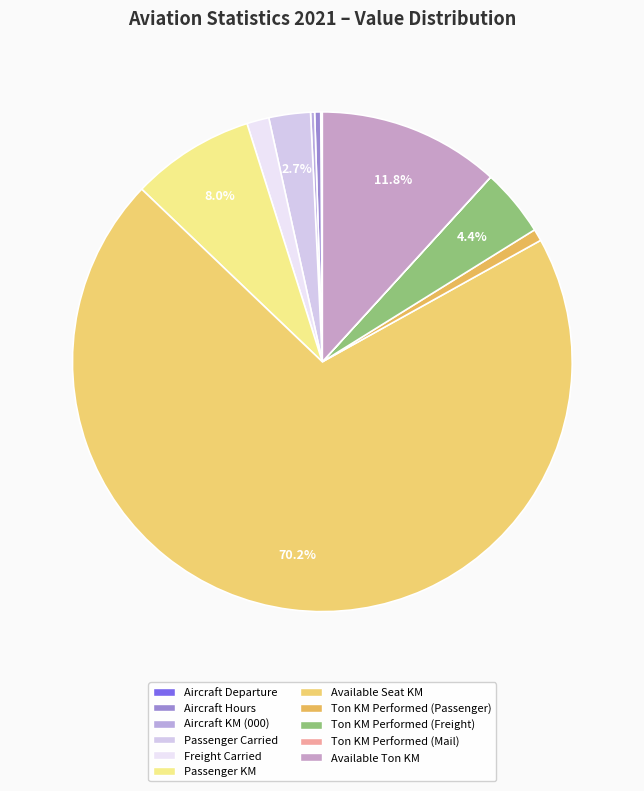

To the nearest percent, what is the average slice percentage?

9%